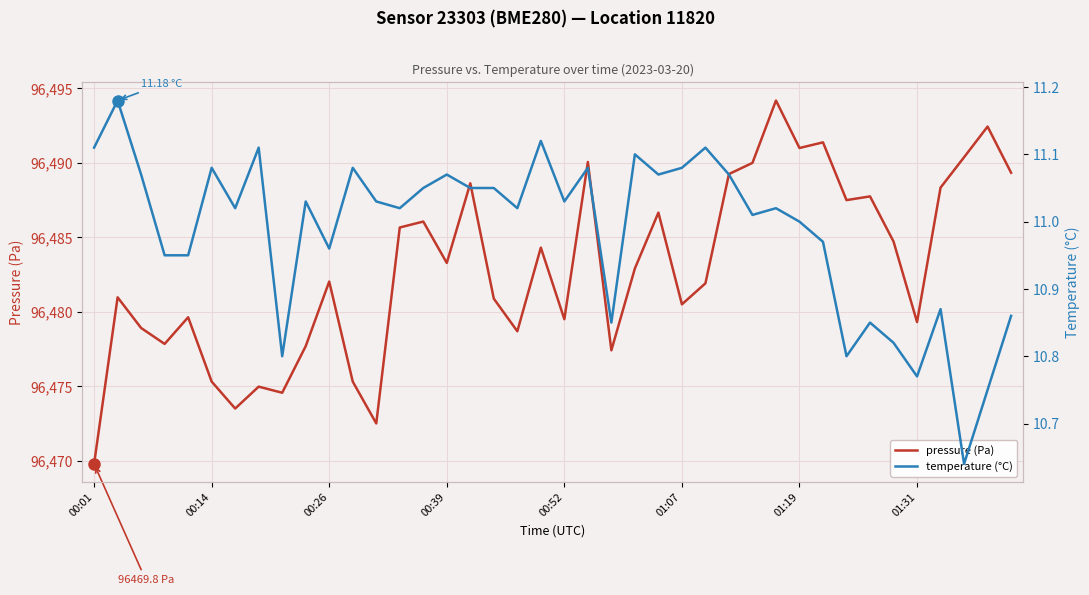

The value of pressure (Pa) at 00:01 is 45344.9. True or false?

False